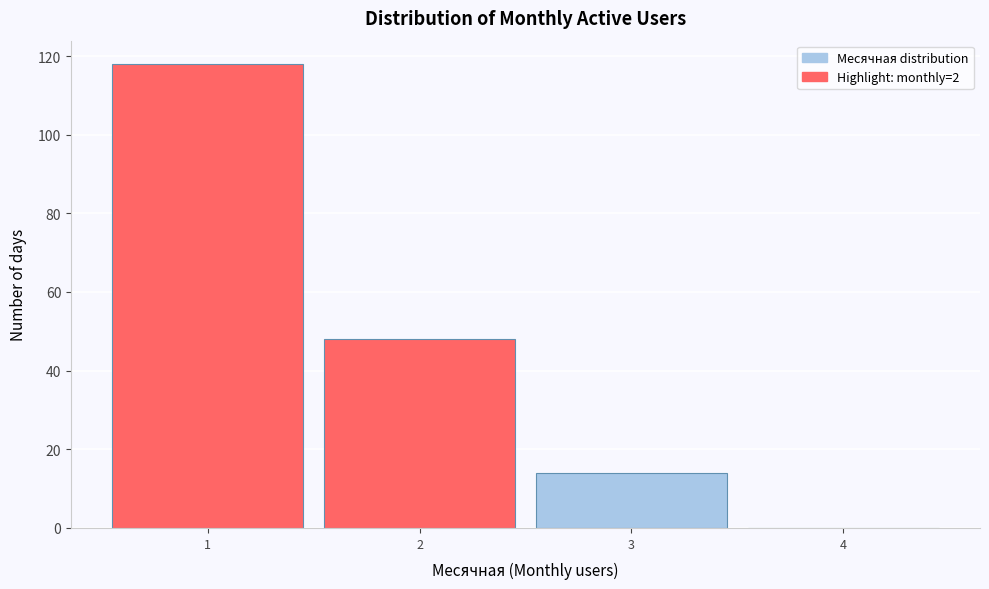

Reading left to right, what are all the values shown in this chart?

1=118	2=48	3=14	4=0